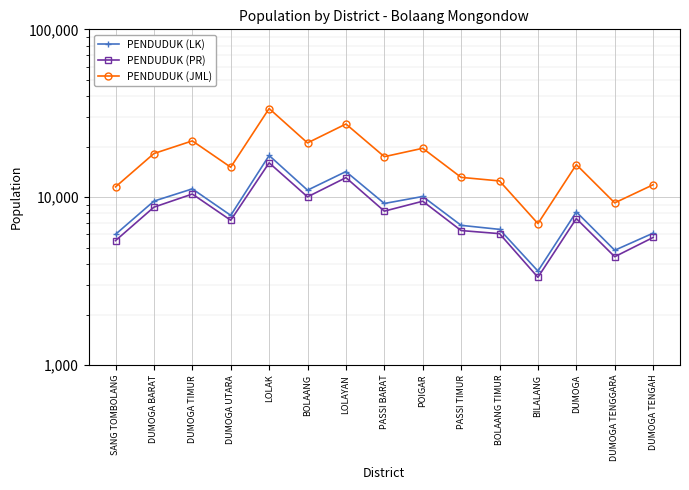

List the labels in order of PENDUDUK (PR) value, largest first.

LOLAK, LOLAYAN, DUMOGA TIMUR, BOLAANG, POIGAR, DUMOGA BARAT, PASSI BARAT, DUMOGA, DUMOGA UTARA, PASSI TIMUR, BOLAANG TIMUR, DUMOGA TENGAH, SANG TOMBOLANG, DUMOGA TENGGARA, BILALANG